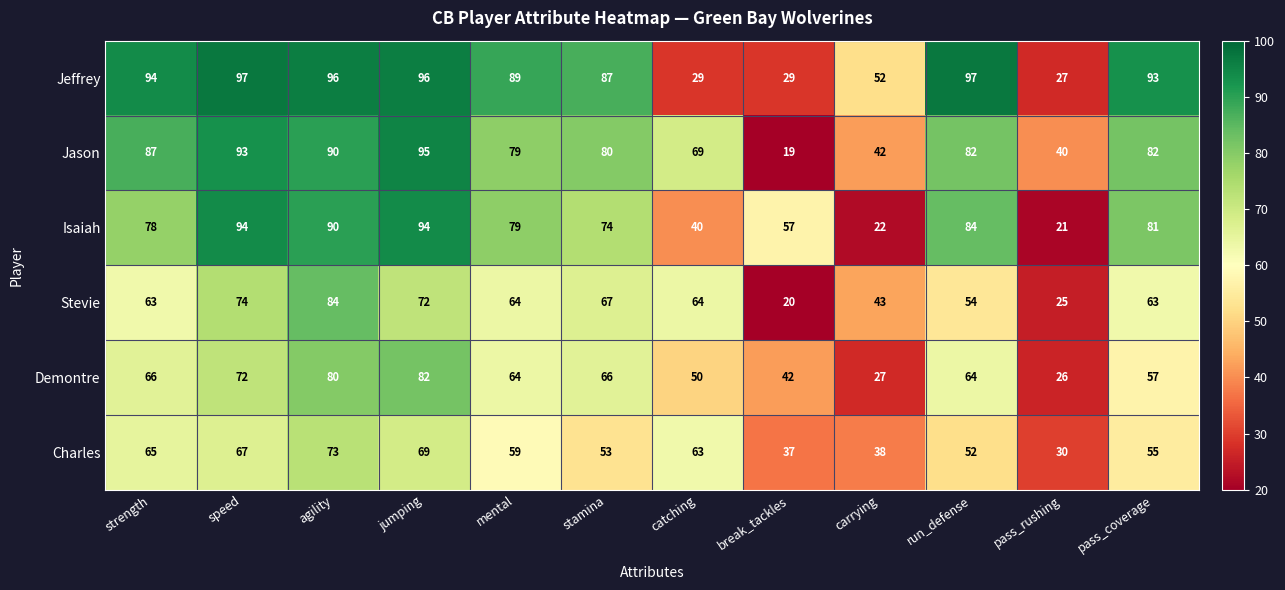

At which label does Jason first exceed 82?

strength